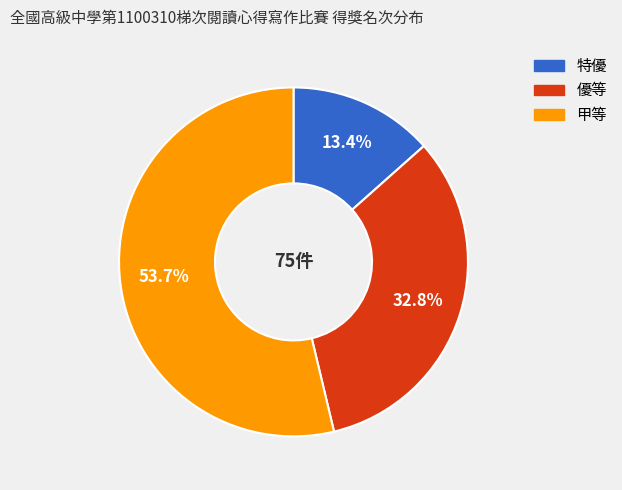

Rank the categories by value from highest to lowest.

甲等, 優等, 特優